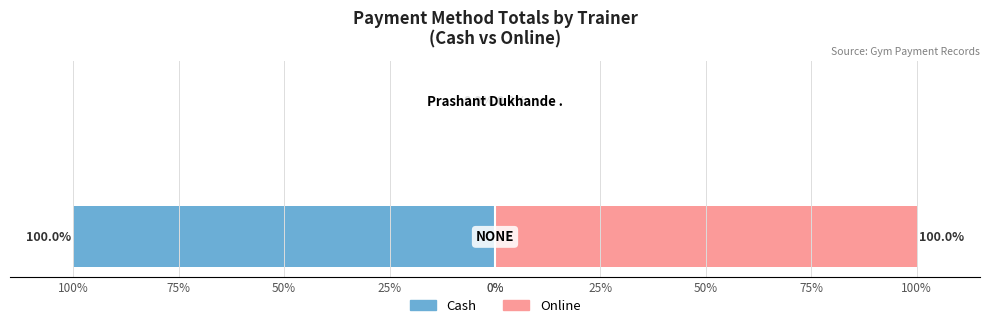

How many distinct data groups are displayed?

2